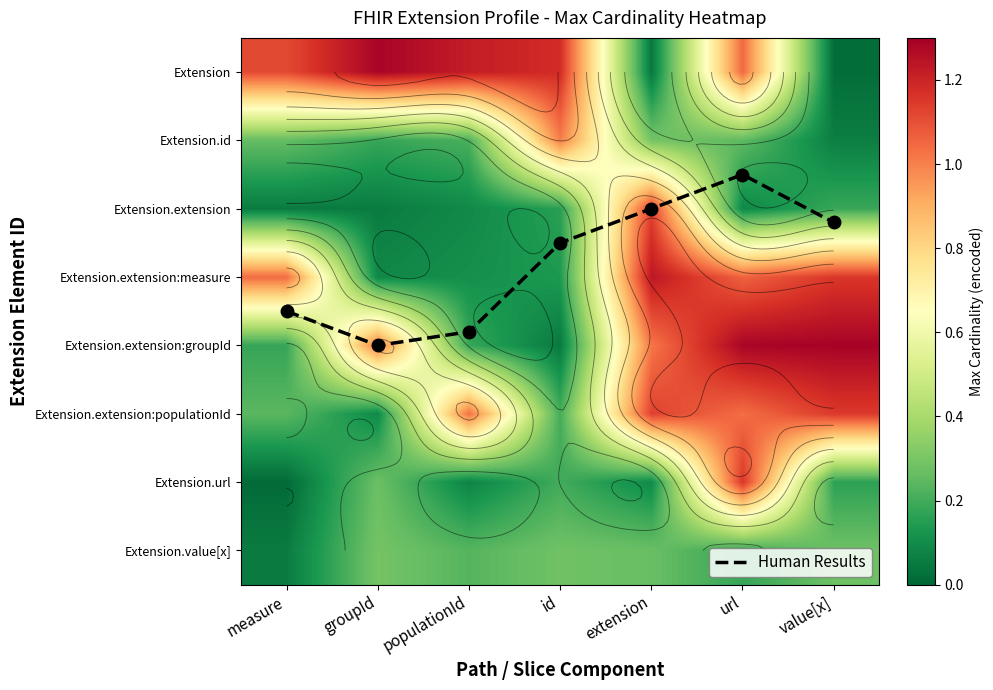

Is it true that Human Results equals 3.1 at value[x]?

False